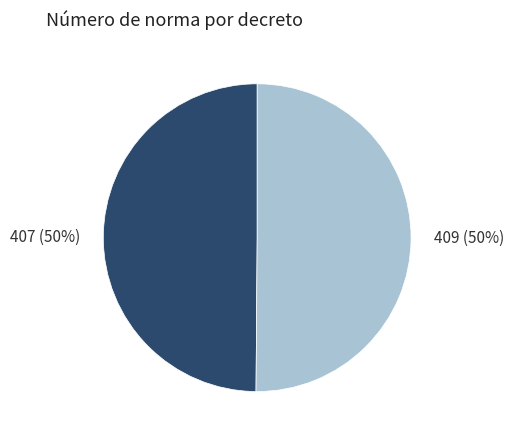

Count the number of slices in the pie.

2